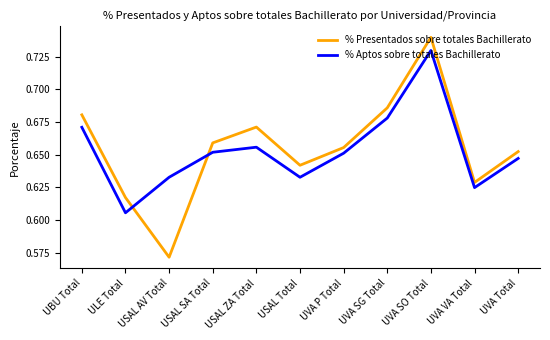

Rank the series by their average value, from lowest to highest.

% Aptos sobre totales Bachillerato, % Presentados sobre totales Bachillerato